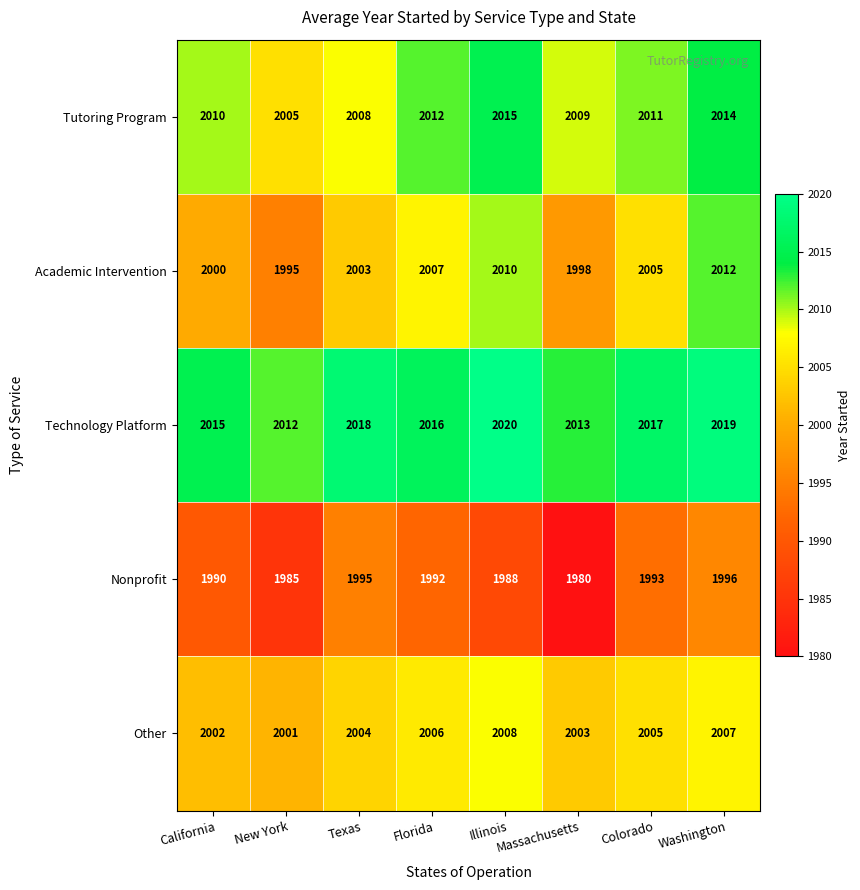

What is the difference between the maximum and minimum values in the Technology Platform series?

8